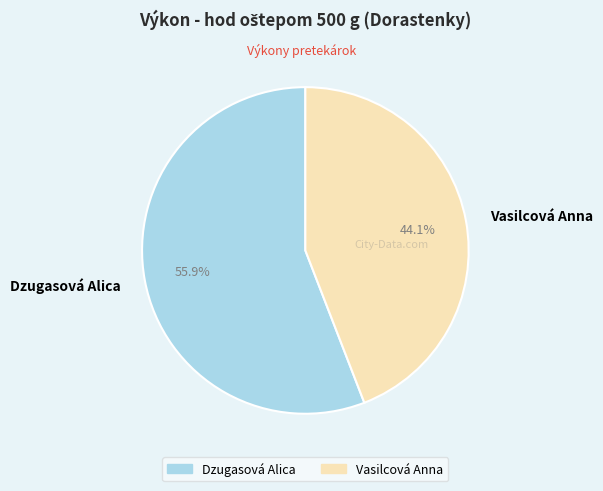

Rank the categories by value from highest to lowest.

Dzugasová Alica, Vasilcová Anna